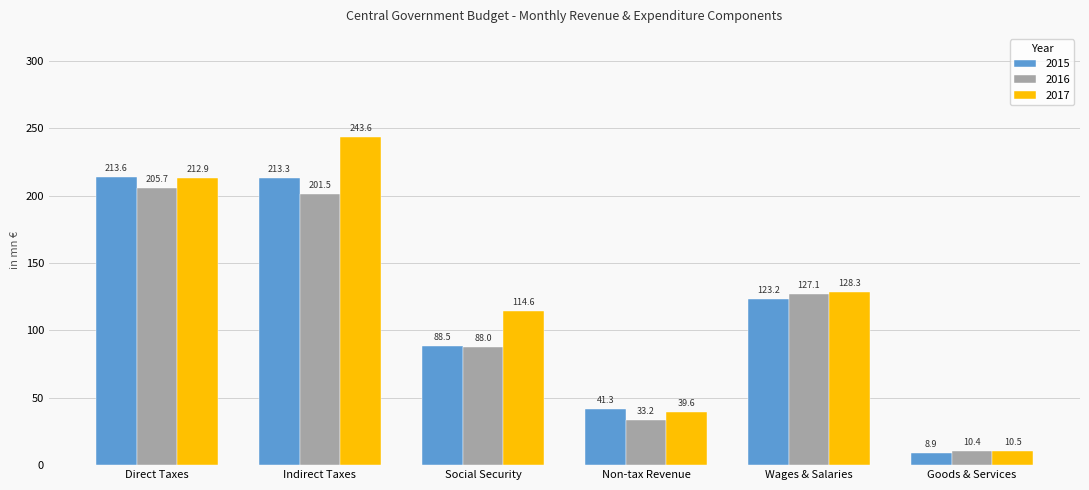

True or false: 2015 has a value of 41.3 at Non-tax Revenue.

True